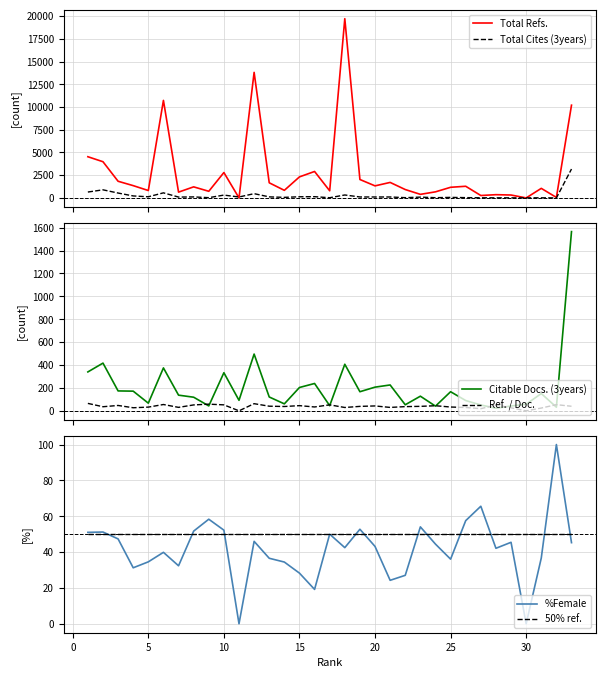

True or false: %Female has a value of 54.2 at 30.

False